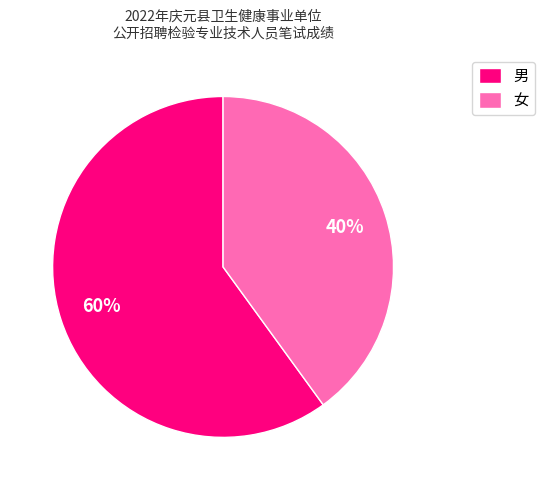

Count the number of slices in the pie.

2